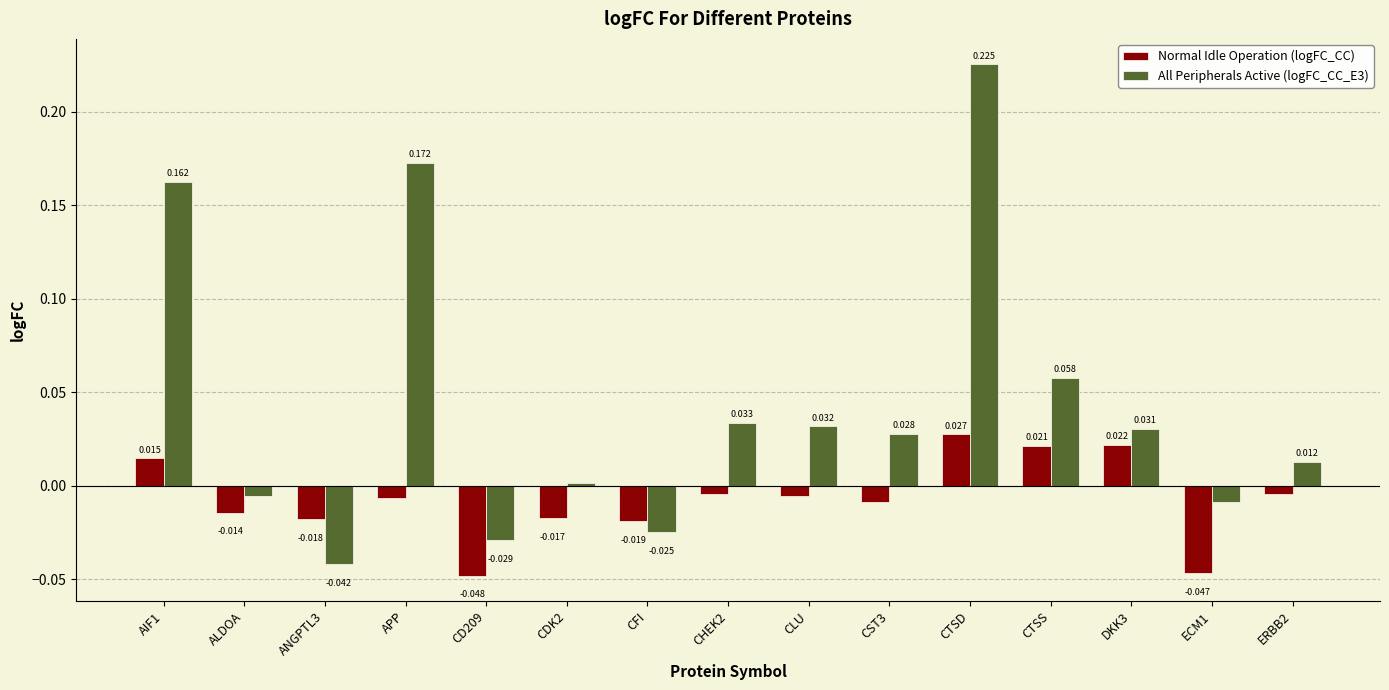

At which category is the sum across all series the highest?

CTSD